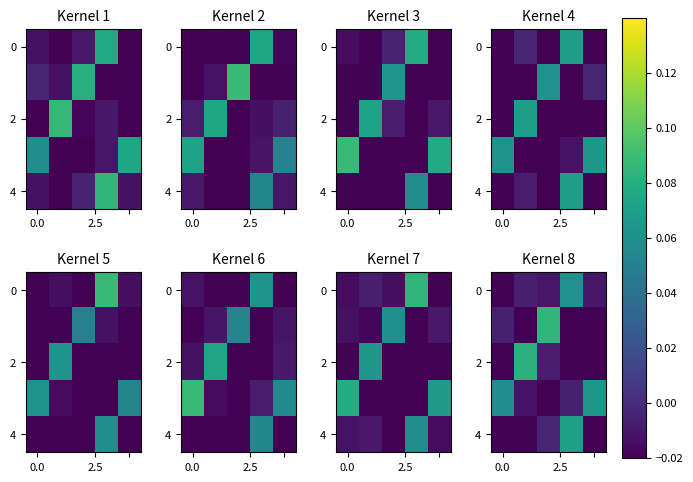

What is the difference between the maximum and second lowest values in the row_0 series?

0.1